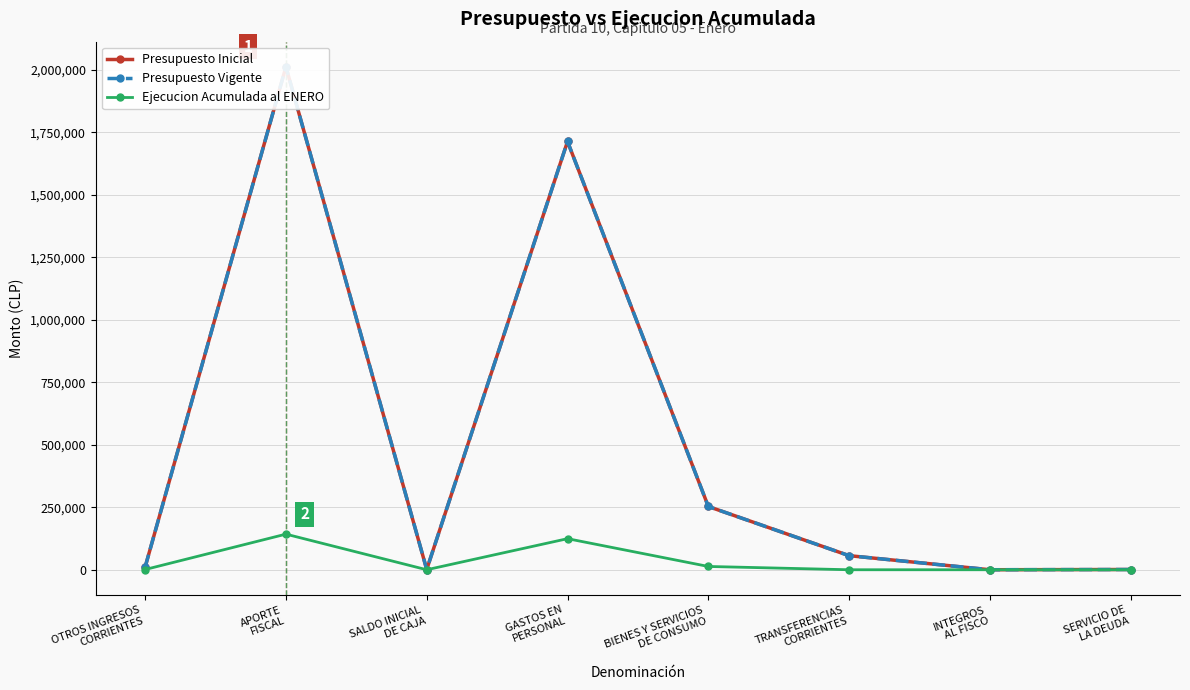

Is it true that Presupuesto Inicial equals 426487 at BIENES Y SERVICIOS
DE CONSUMO?

False